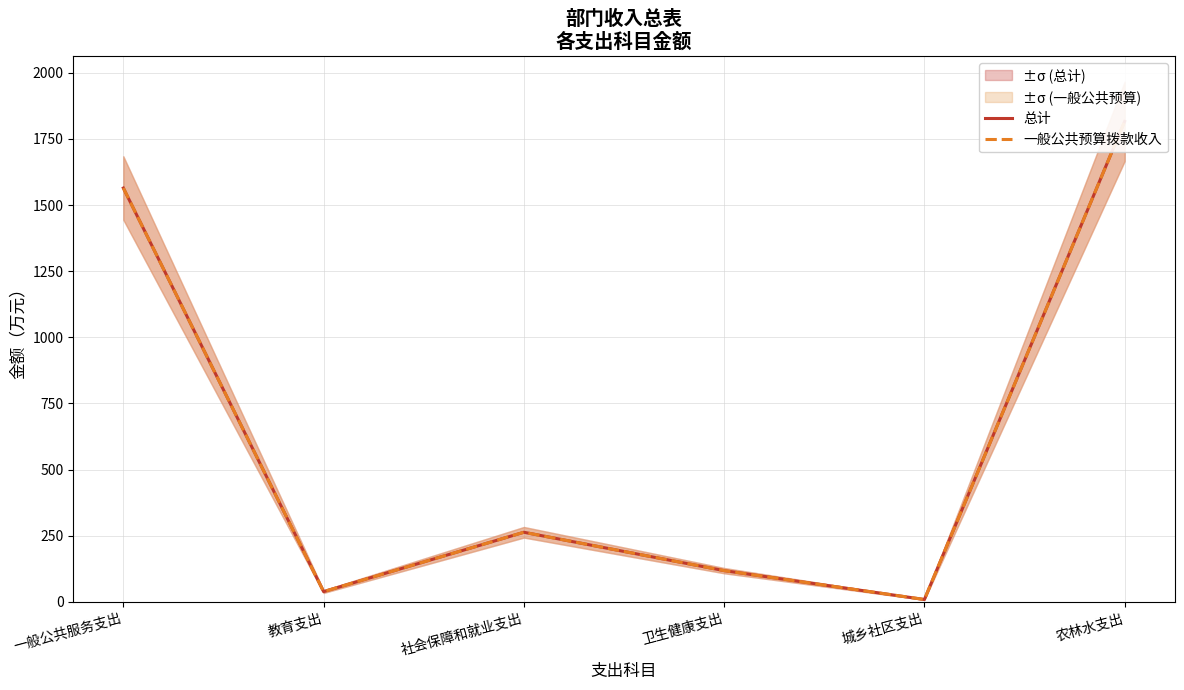

What is the difference between the 一般公共预算拨款收入 values at 城乡社区支出 and 一般公共服务支出?

1555.5